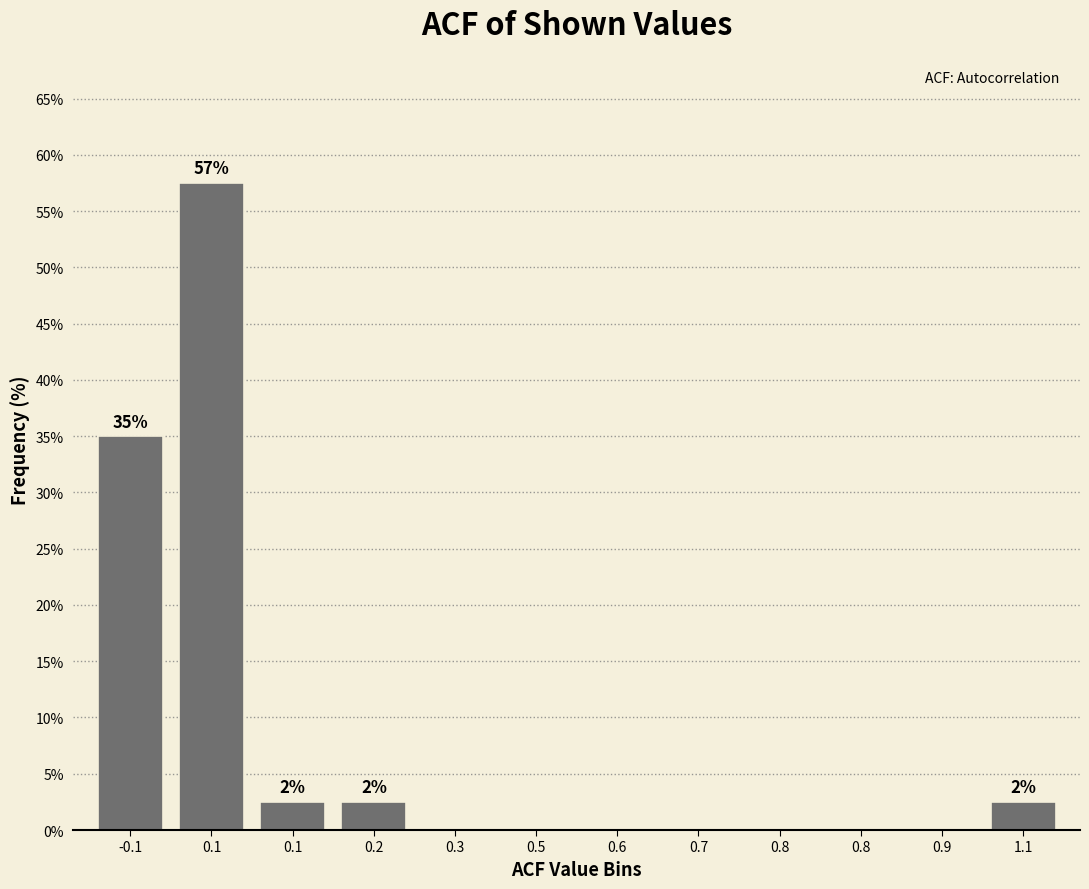

How many categories are shown in the chart?

12